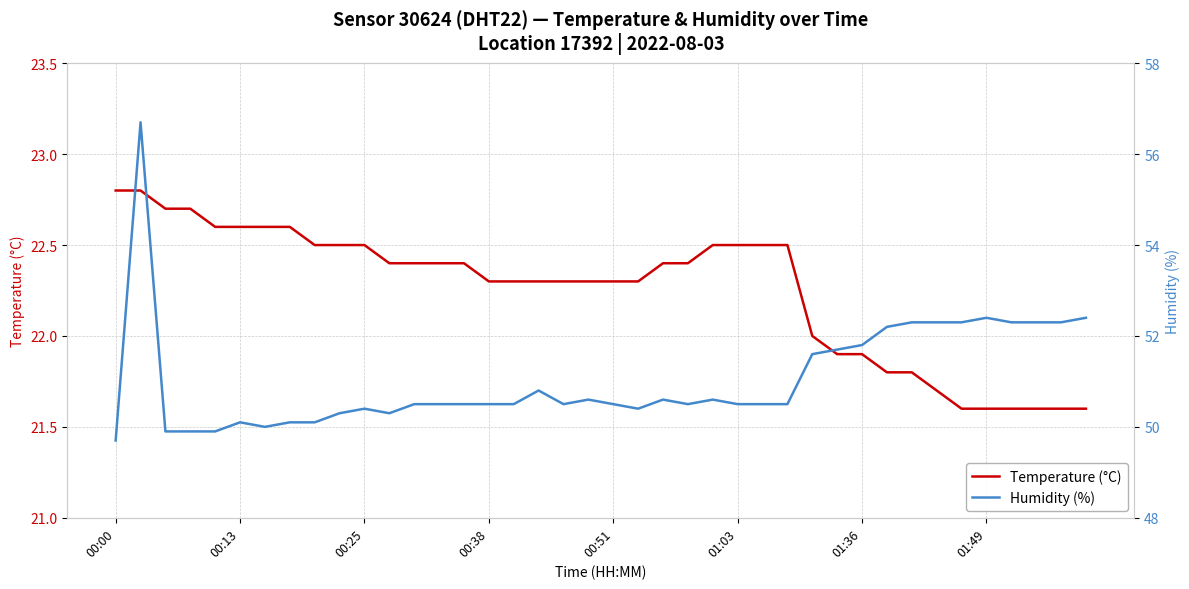

Is this an area chart (filled region under the line)?

No